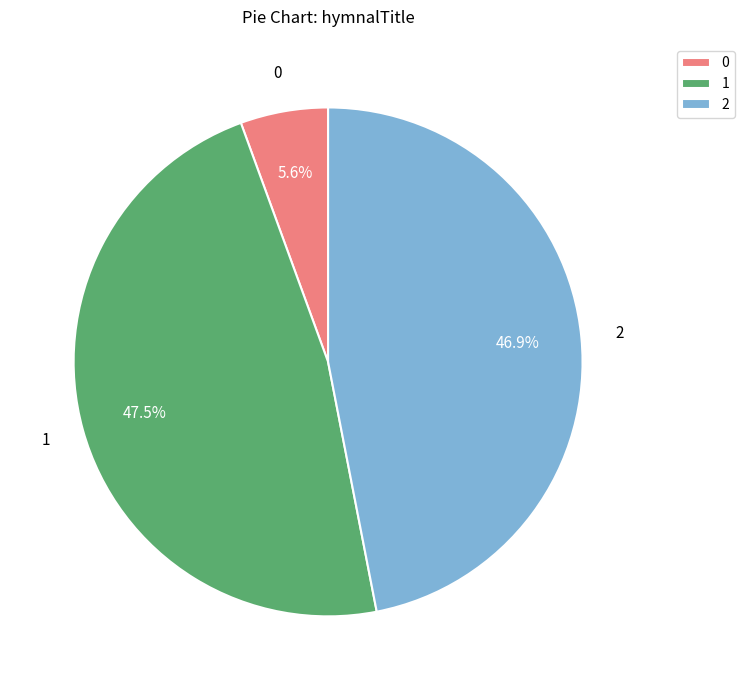

Approximately how many times larger is the value at 2 compared to 1?

1.0